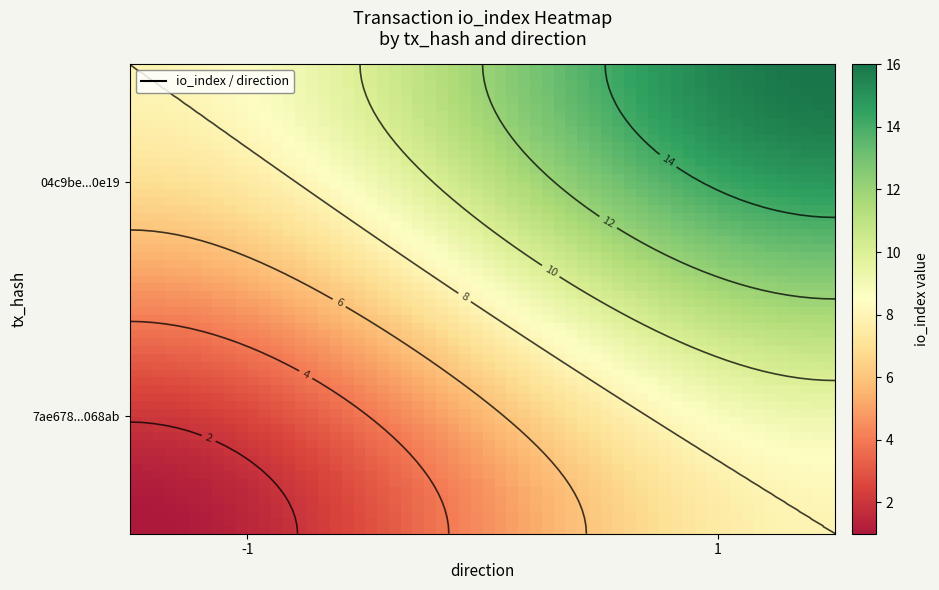

Which has a higher value, io_index or direction?

io_index